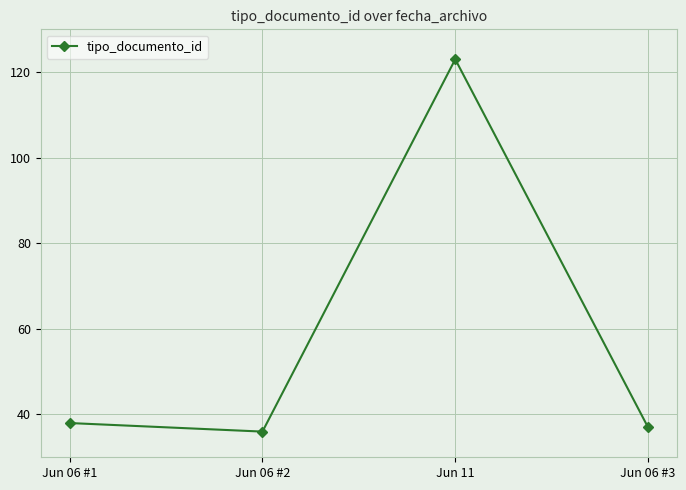

Which category has the highest value across all series?

Jun 11